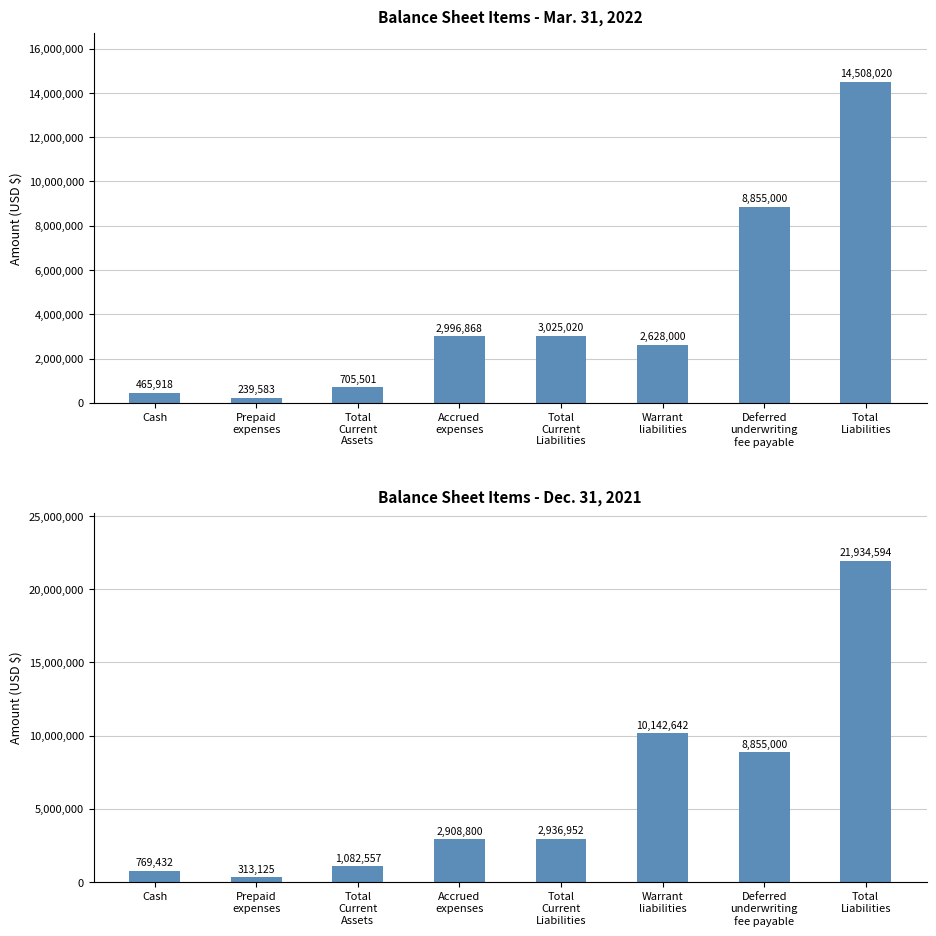

Where is Balance Sheet Items - Mar. 31, 2022 nearest to the value 7373801?

Deferred
underwriting
fee payable